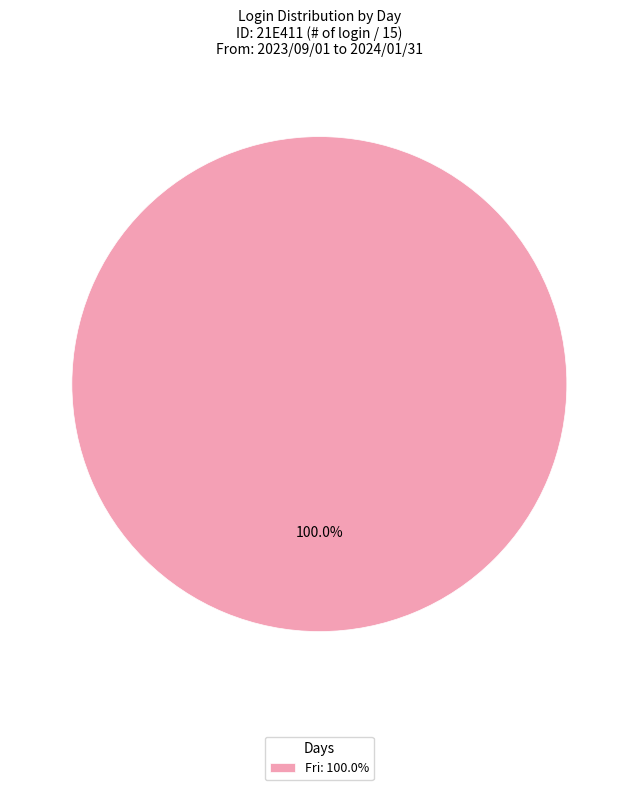

How many segments does this pie chart have?

1